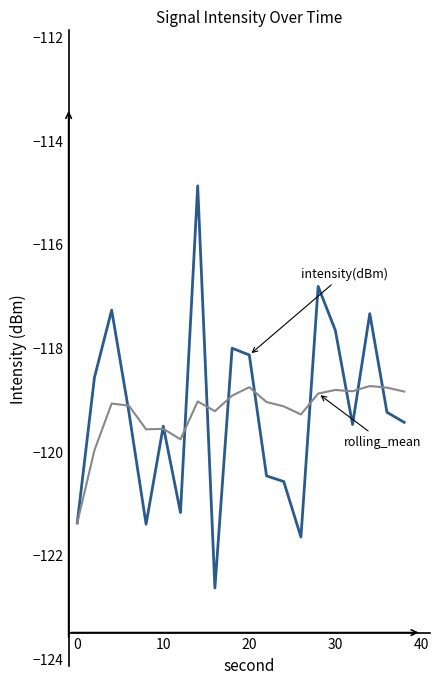

What is the smallest value displayed?

-122.6